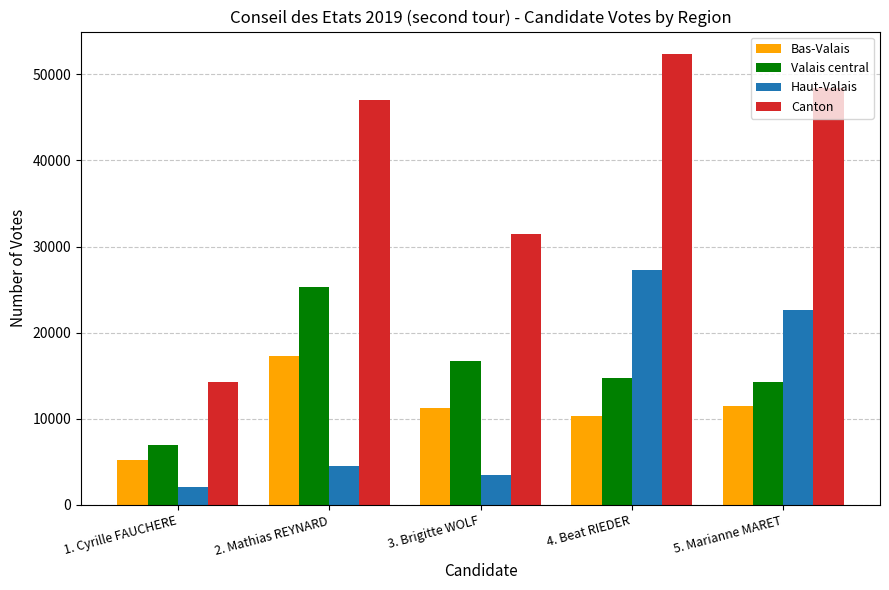

Reading right to left, transcribe all the data shown in this chart.

Bas-Valais: 11478	10333	11209	17270	5222
Valais central: 14270	14791	16733	25280	6966
Haut-Valais: 22654	27231	3469	4482	2039
Canton: 48402	52355	31411	47032	14227